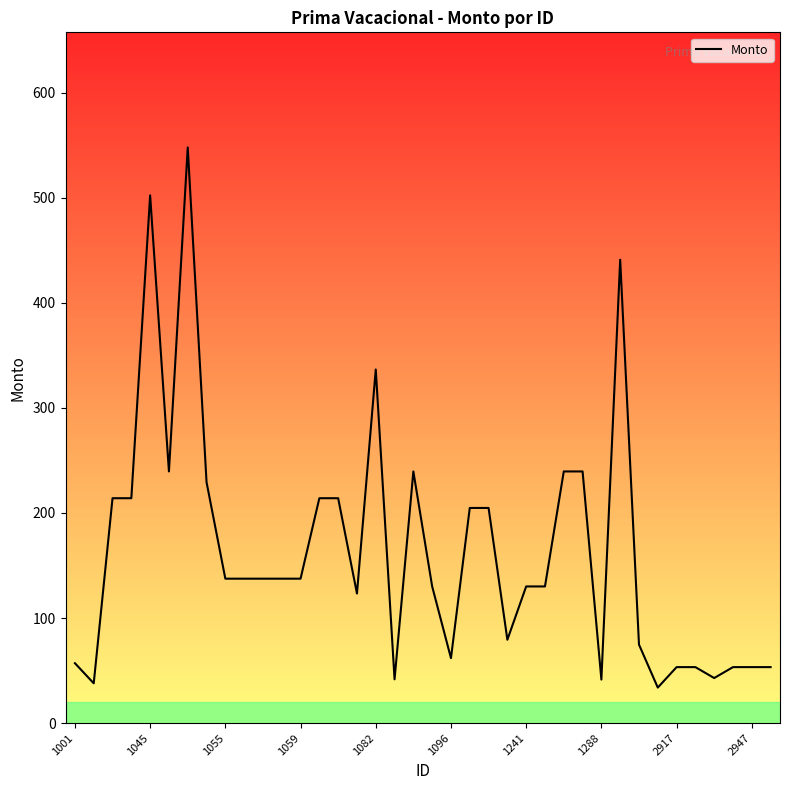

How many points are higher than both their immediate neighbors (excluding endpoints)?

5